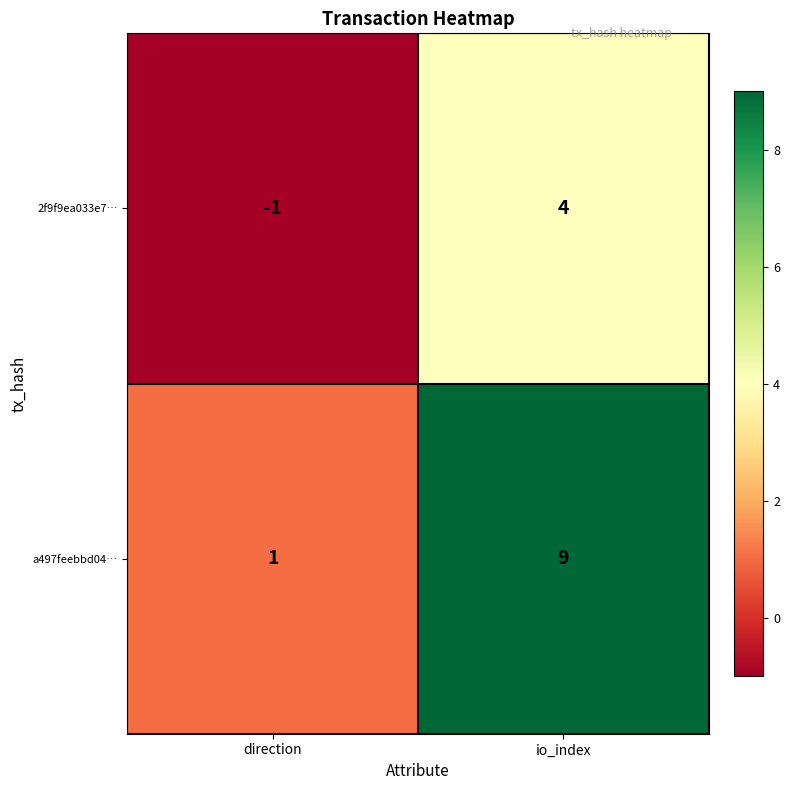

What is the spread (max minus min) of values at io_index?

5